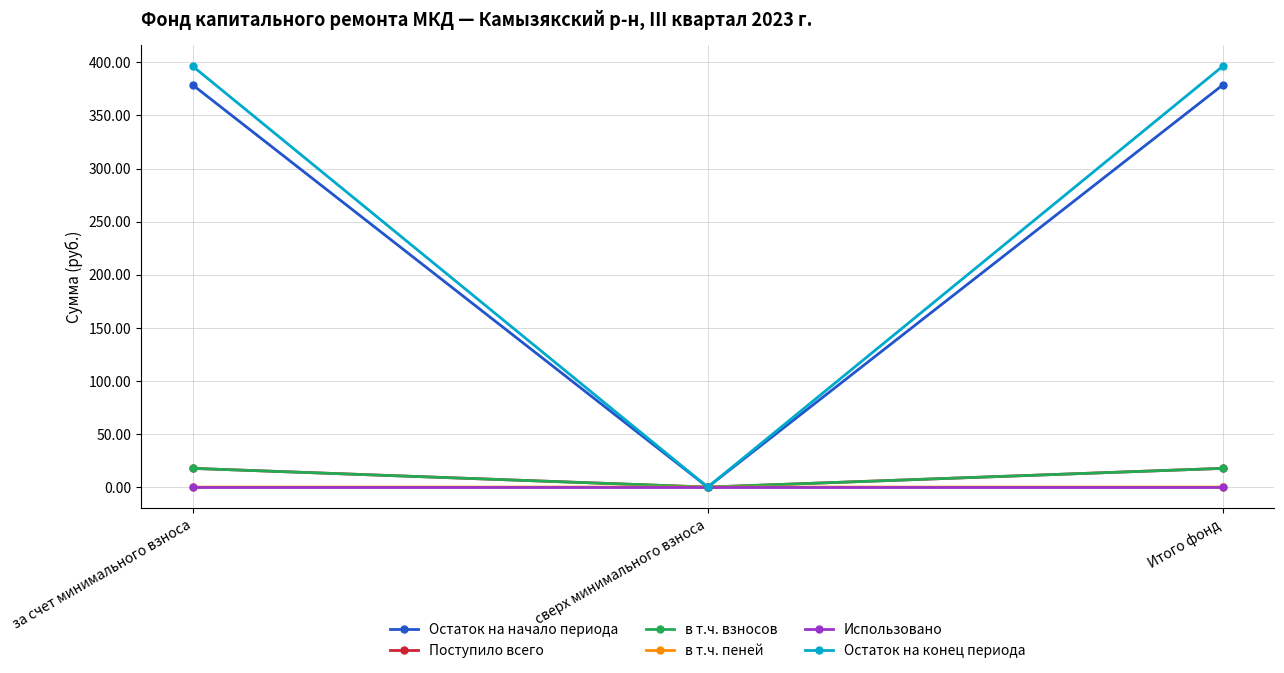

What is the total value across all series at Итого фонд?

810.3